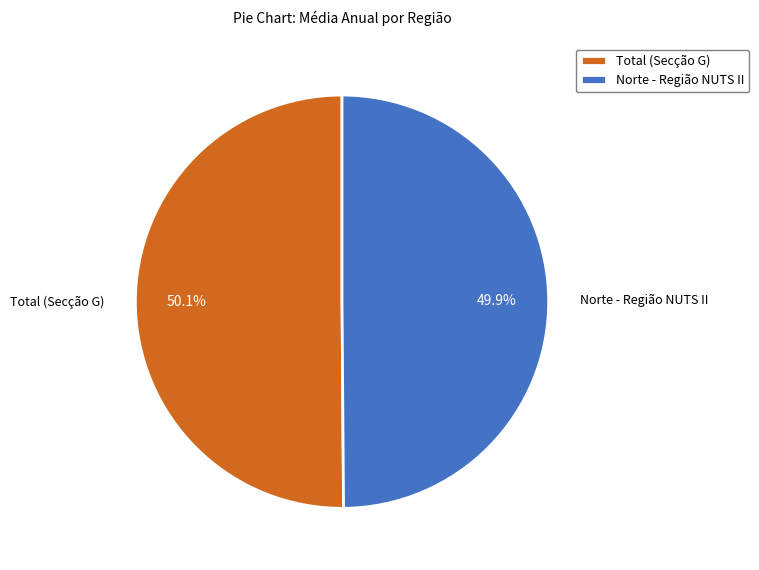

How much of the chart is everything except Total (Secção G)?

49.9%